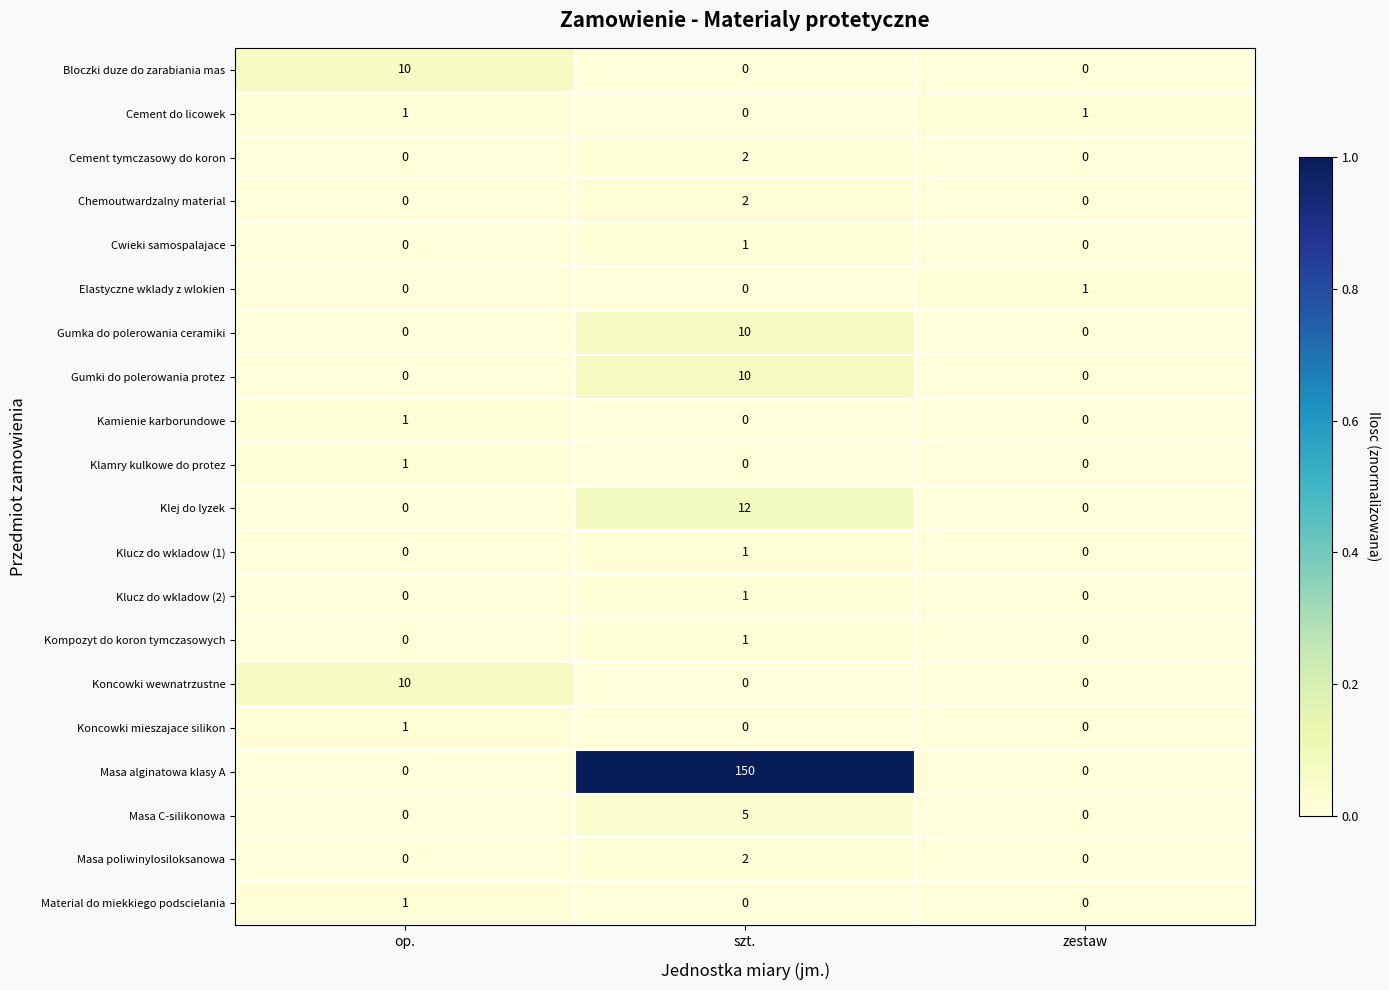

At how many categories does at least one series exceed 0?

3